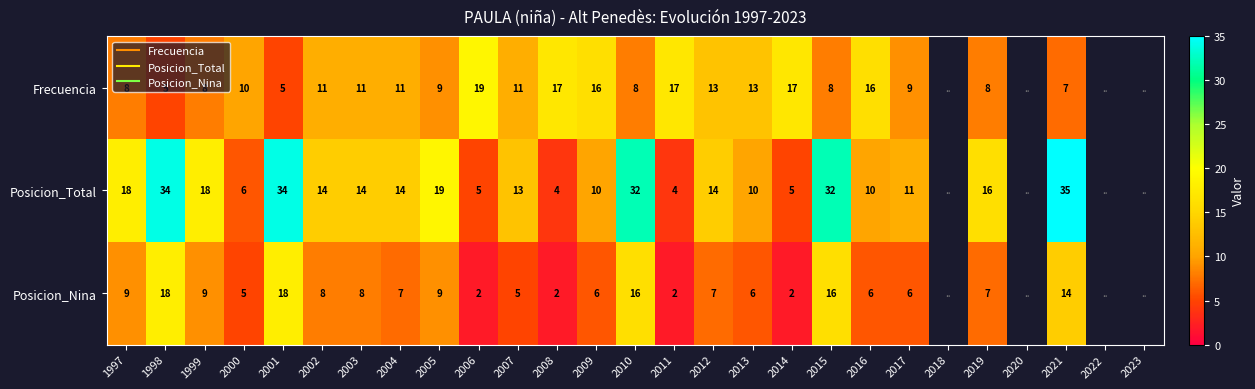

What is the spread (max minus min) of values at 2012?

7.0